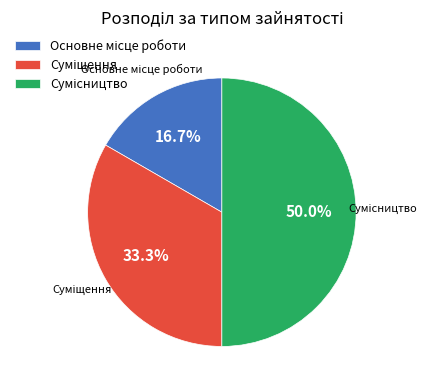

What is the total percentage of Основне місце роботи and Сумісництво?

66.7%